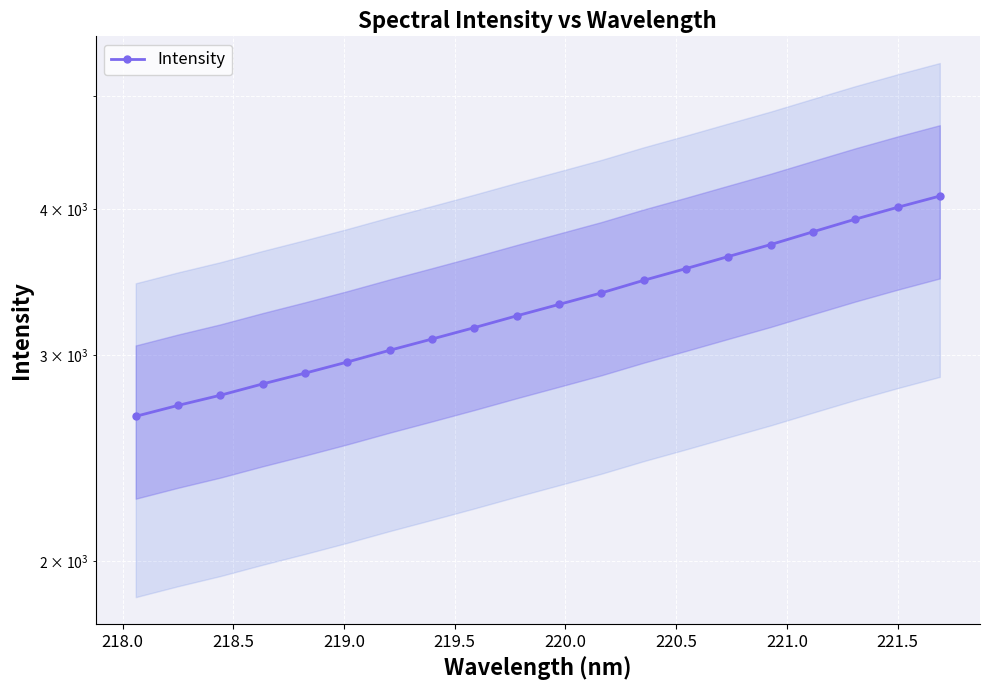

What is the difference between the maximum and minimum values?

1446.9